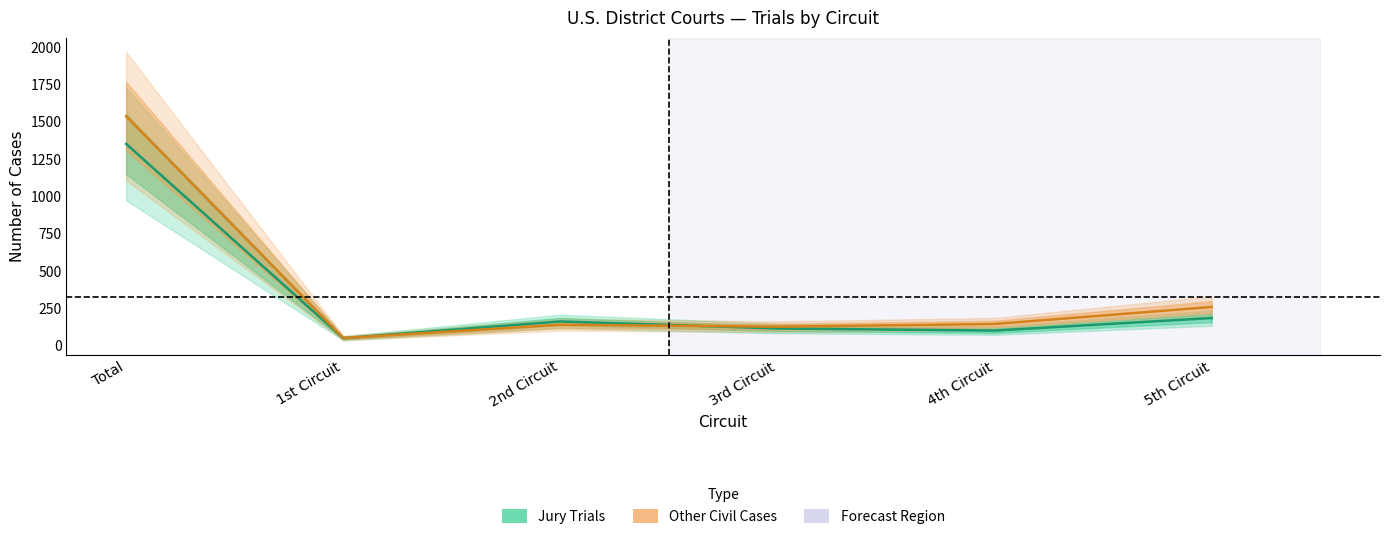

Between 5th Circuit and 1st Circuit, which is larger?

5th Circuit